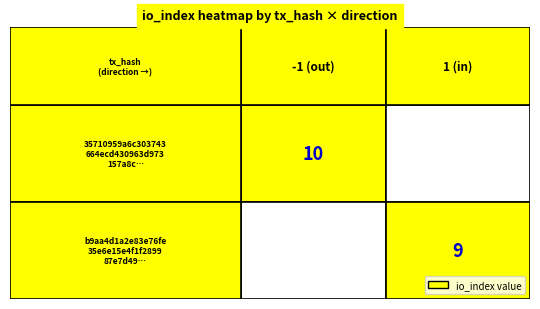

Between io_index and direction, which is larger?

io_index